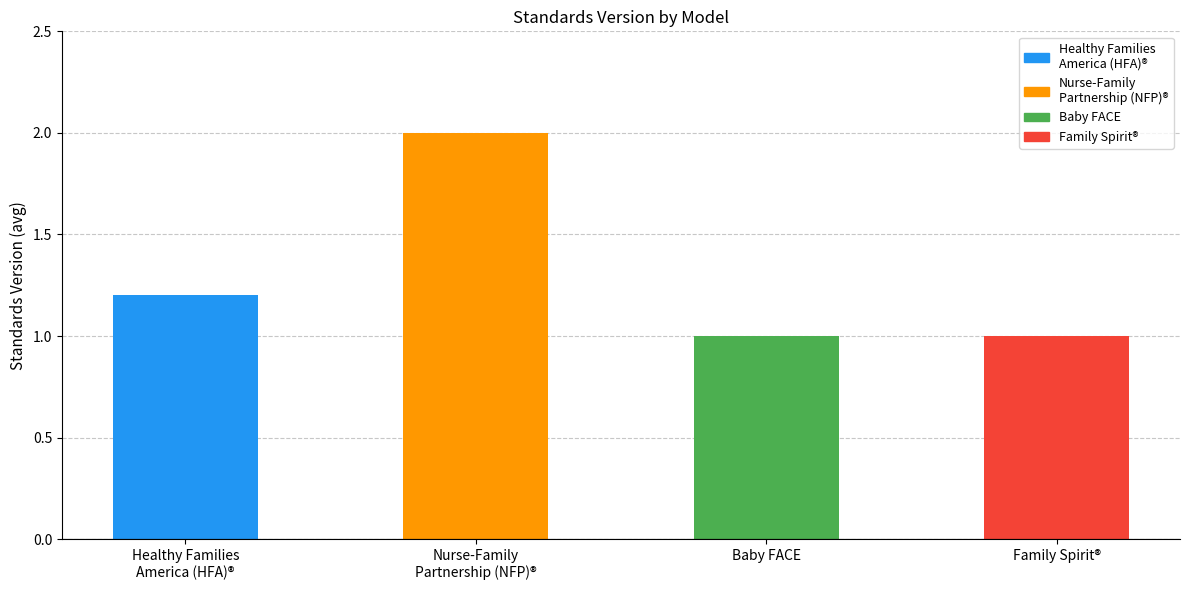

What is the value of the 2nd bar from the left?

2.0